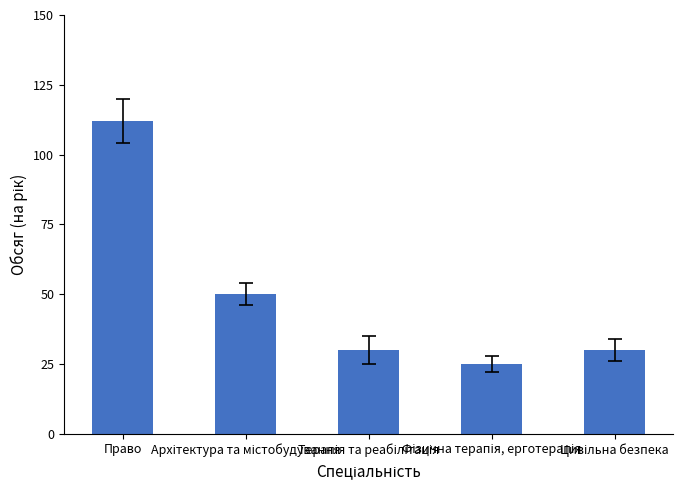

What is the difference between the maximum and minimum values?

87